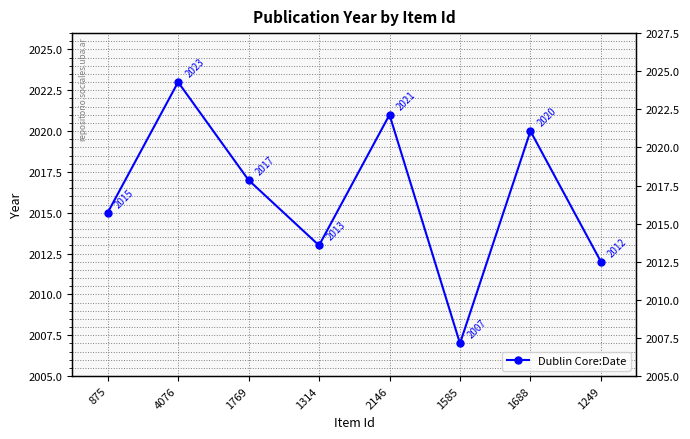

Approximately how many times larger is the value at 4076 compared to 1249?

1.0